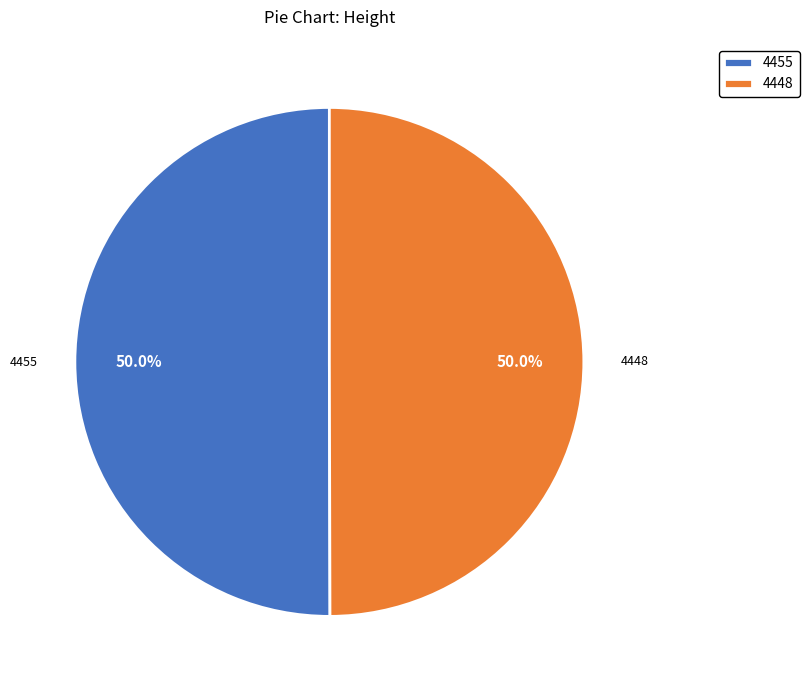

Combined, do 4448 and 4455 account for over 50%?

Yes